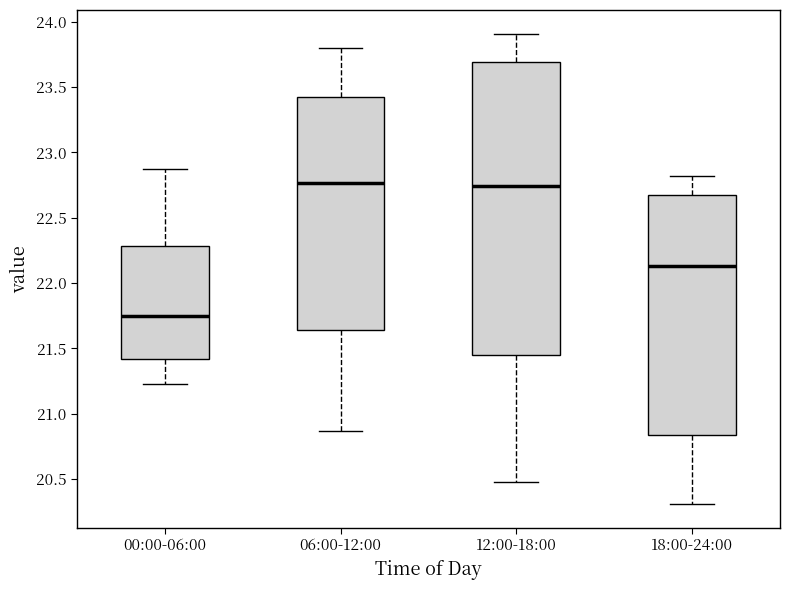

Reading left to right, read every box against the y-axis: the position of its median line, the range the box covers, and the ends of its whiskers. The values are not printed on the chart, so give them approximately, as read against the axis.

00:00-06:00: median 21.75, box 21.40 to 22.30, whiskers 21.25 to 22.85
06:00-12:00: median 22.75, box 21.65 to 23.45, whiskers 20.85 to 23.80
12:00-18:00: median 22.75, box 21.45 to 23.70, whiskers 20.50 to 23.90
18:00-24:00: median 22.15, box 20.85 to 22.65, whiskers 20.30 to 22.80